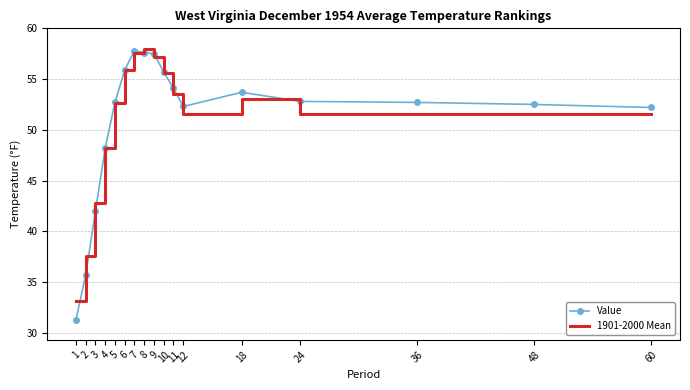

At which label does 1901-2000 Mean first exceed 51?

5